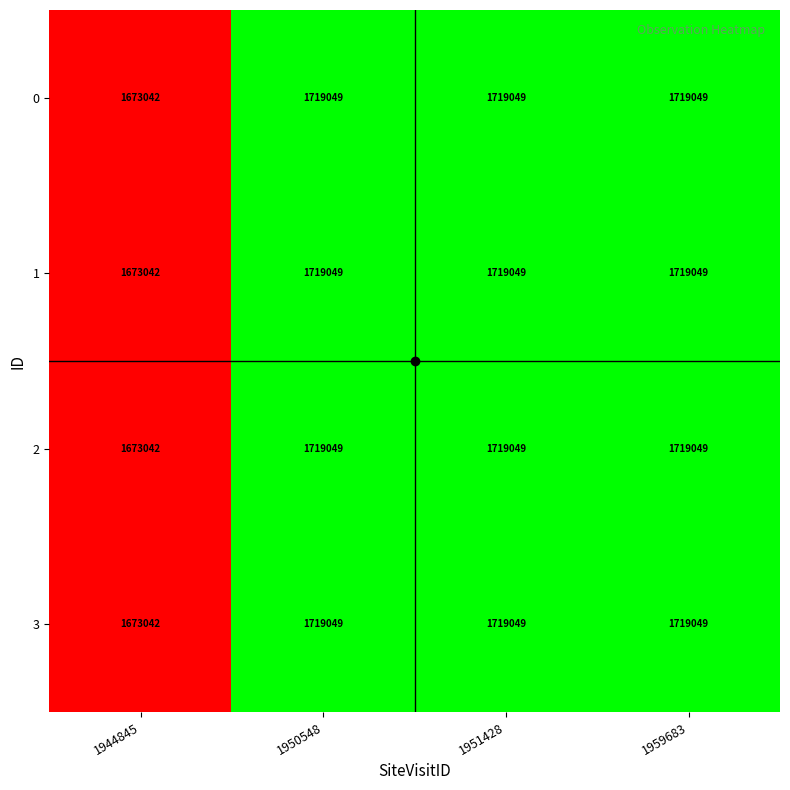

True or false: 3 has a value of 1719049 at 1950548.

True